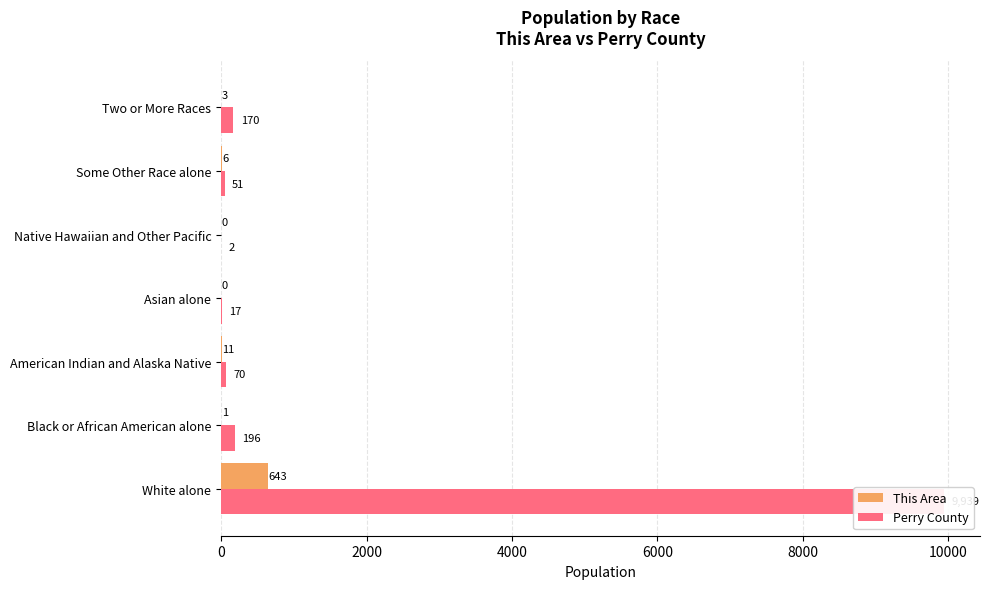

At how many categories does at least one series exceed 9073?

1